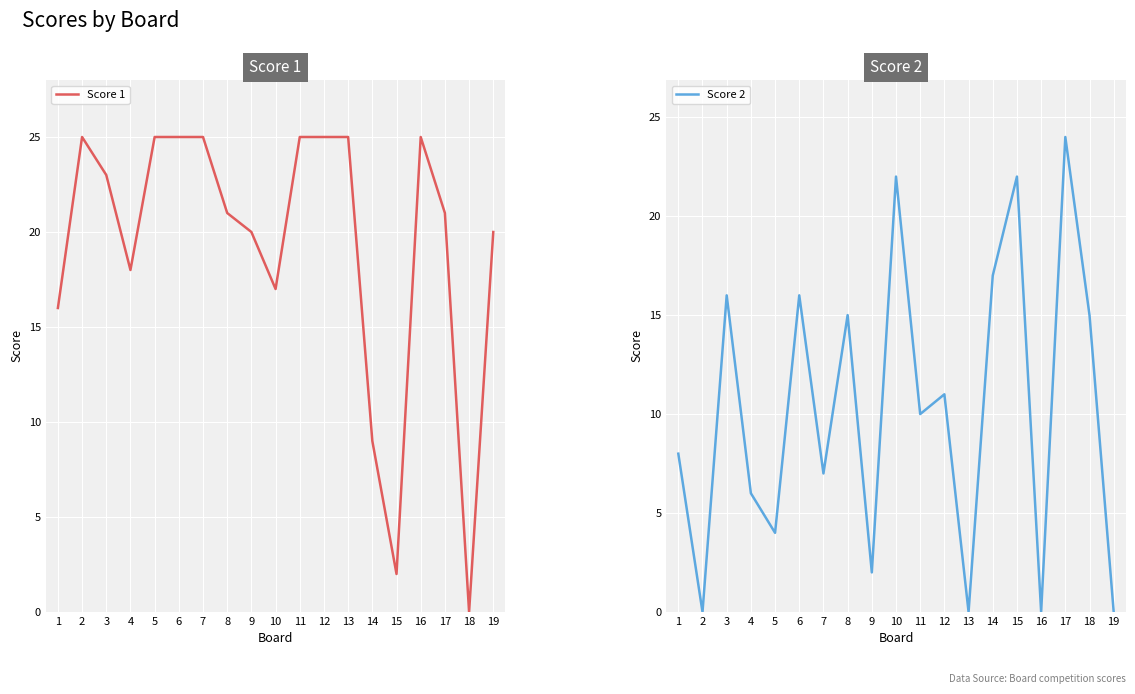

What are all the series names shown in the legend?

Score 1, Score 2